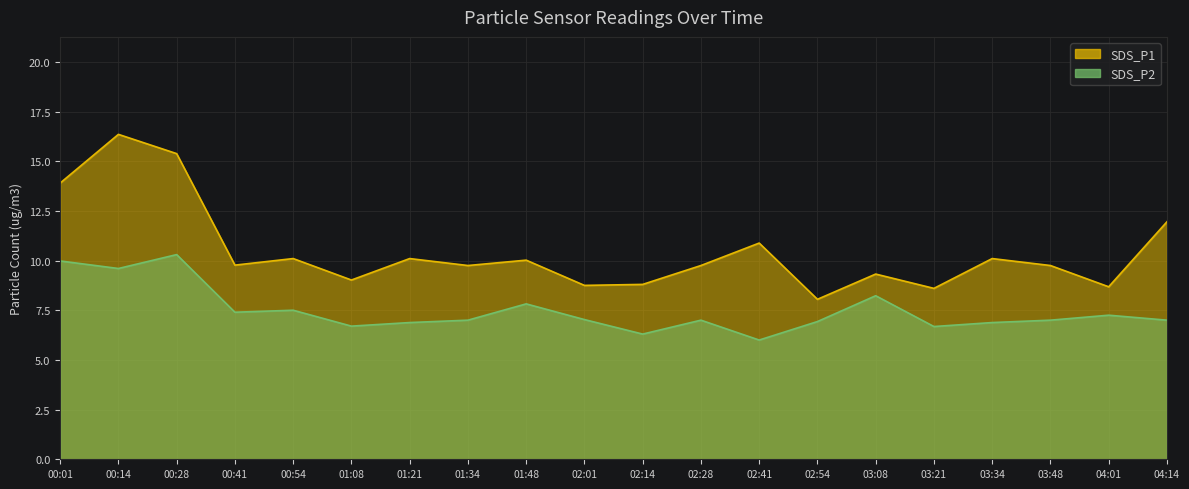

What is the difference between the maximum and minimum values in the SDS_P2 series?

4.3